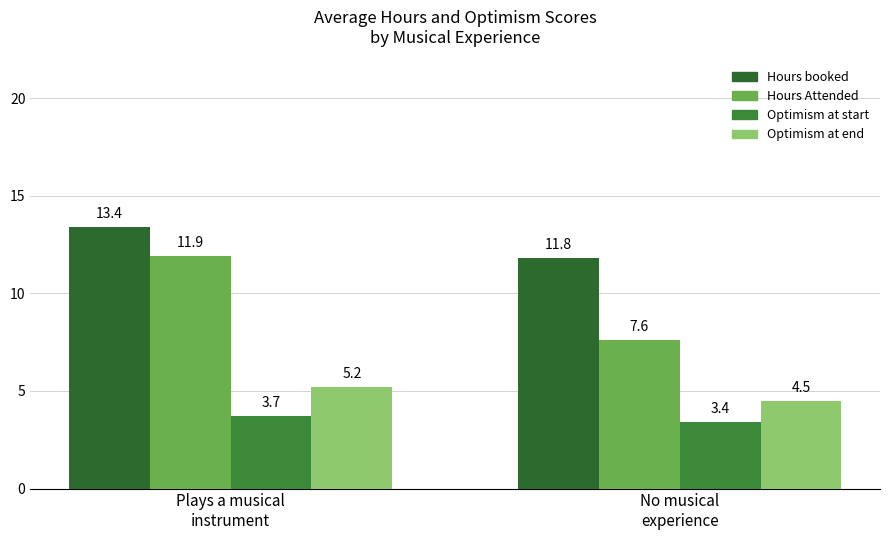

How many Optimism at end values are between 4 and 5?

1